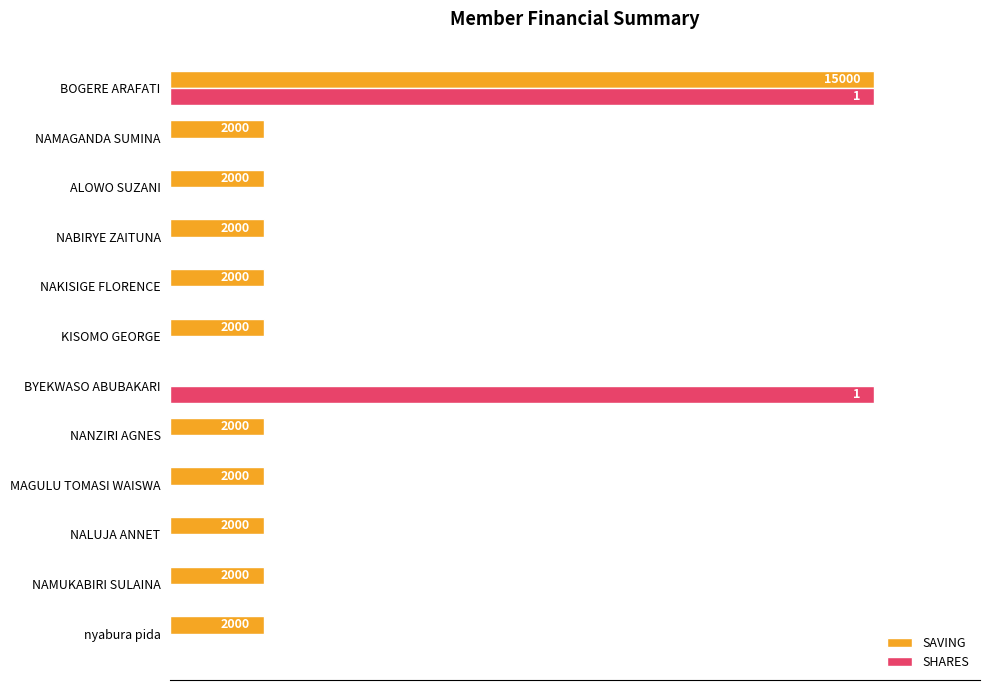

What are all the series names shown in the legend?

SAVING, SHARES